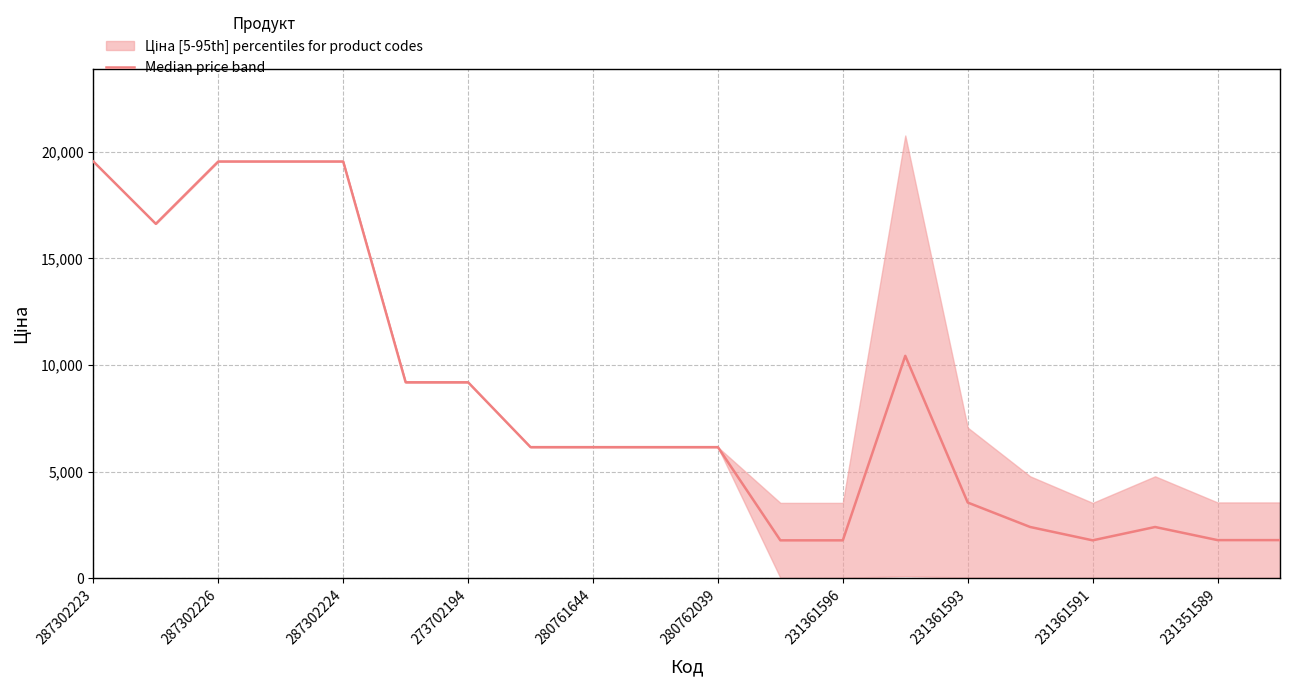

Which has a higher value, 231361593 or 18?

231361593